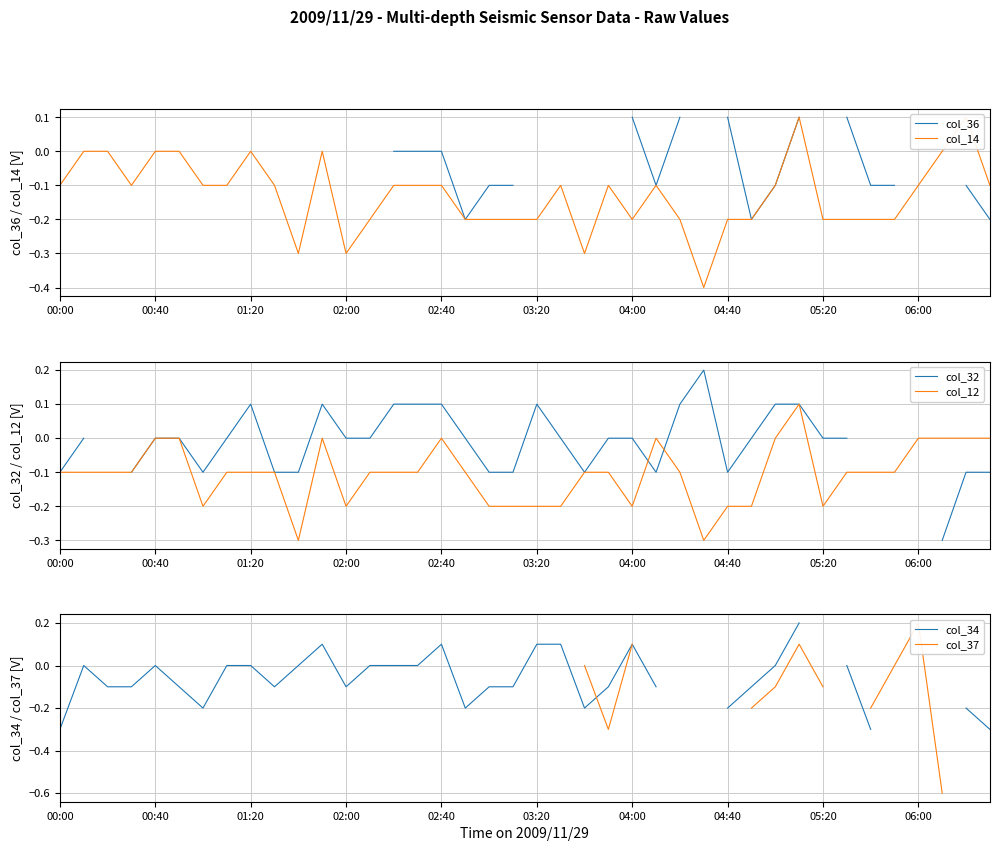

Which series ends up on top after the final intersection of col_12 and col_37?

col_12